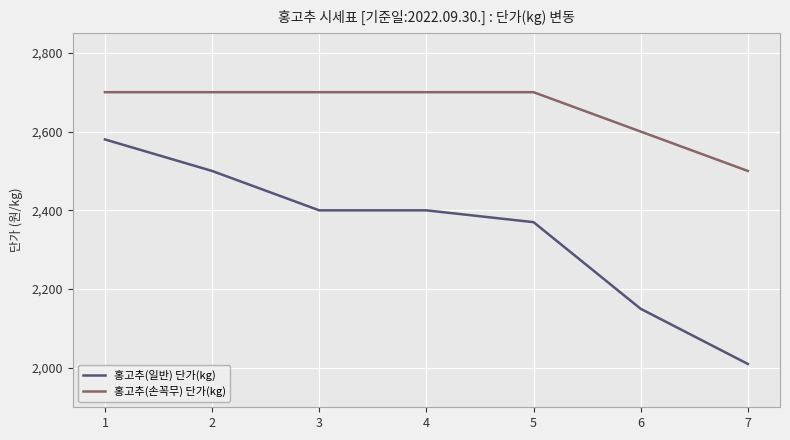

Does the chart display data point markers on the line(s)?

No